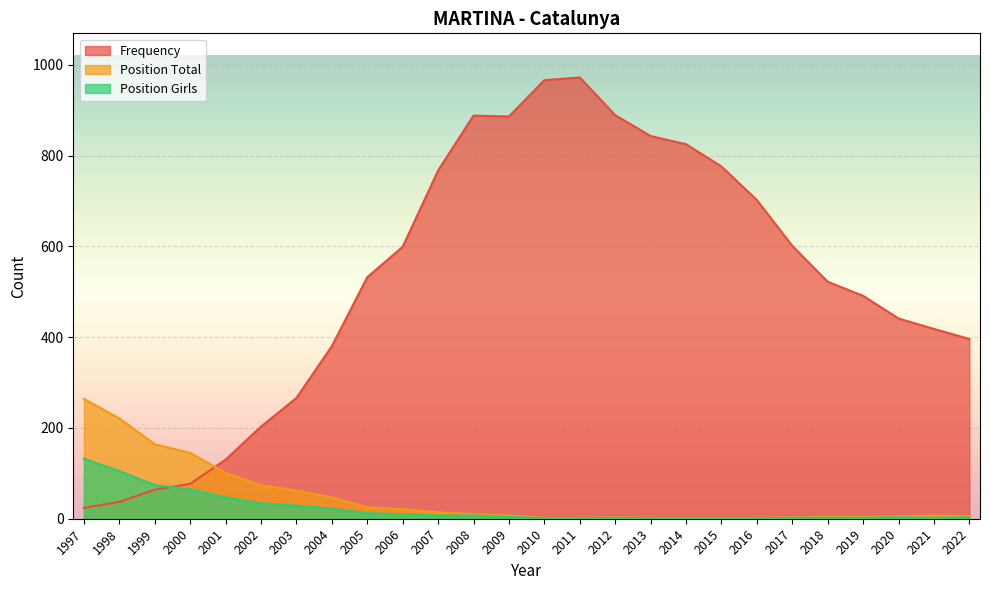

Reading right to left, what are all the values shown in this chart?

Frequency: 396	418	441	491	522	601	702	776	825	843	889	972	966	886	888	767	599	532	380	266	203	130	77	64	37	24
Position Total: 6	7	5	4	4	3	2	2	2	2	3	2	2	7	10	14	21	25	47	62	74	101	145	164	221	264
Position Girls: 3	2	3	2	2	2	1	1	1	1	2	1	1	4	7	7	10	12	22	29	34	47	65	74	105	132